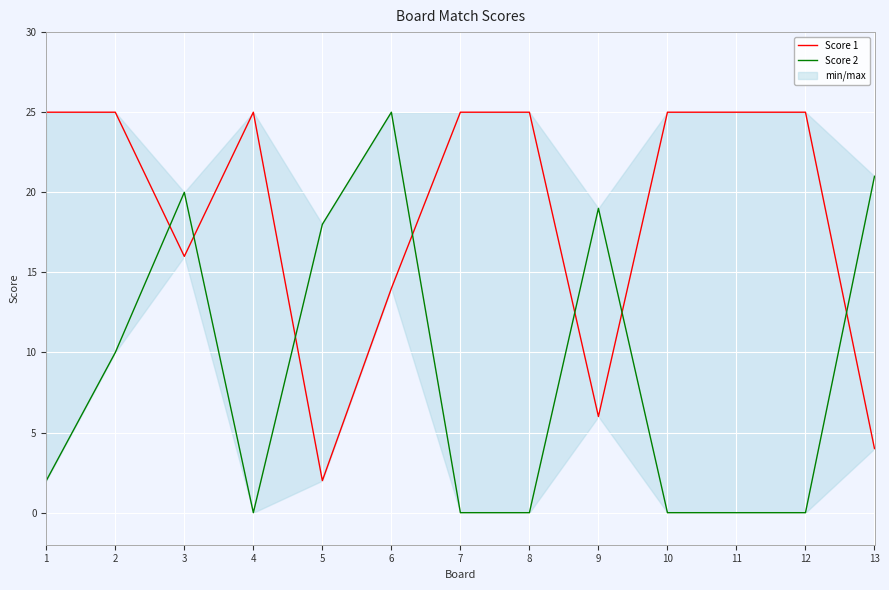

List the series in order of their overall mean, highest first.

Score 1, Score 2